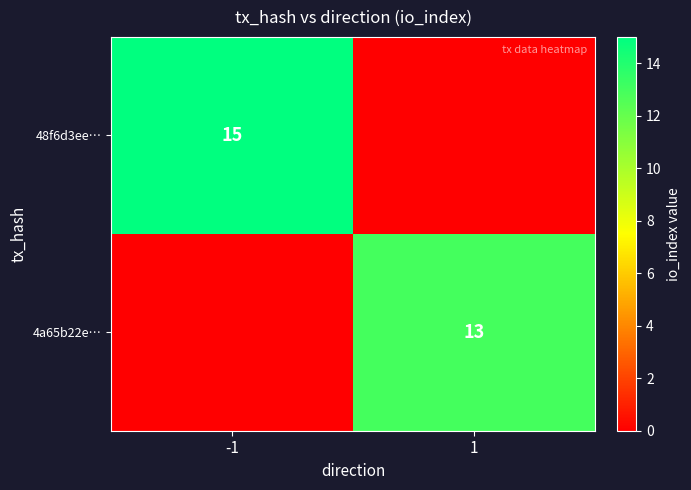

At which category does the chart reach its peak across all series?

-1